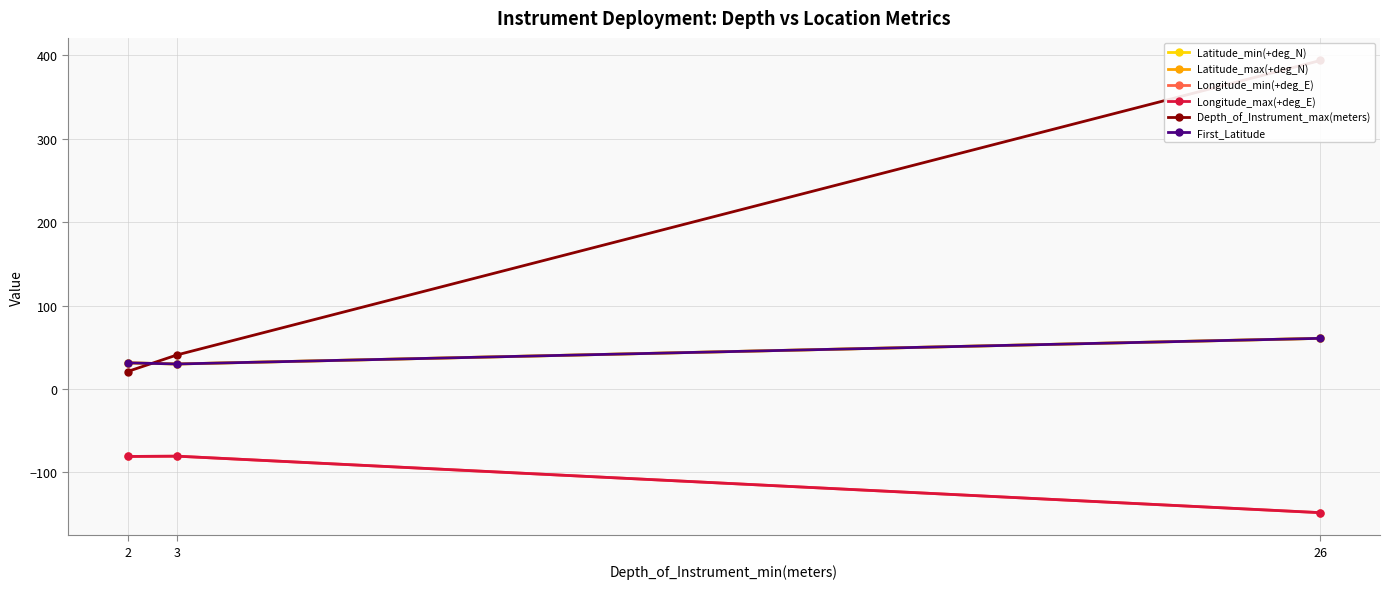

Does the chart display data point markers on the line(s)?

Yes